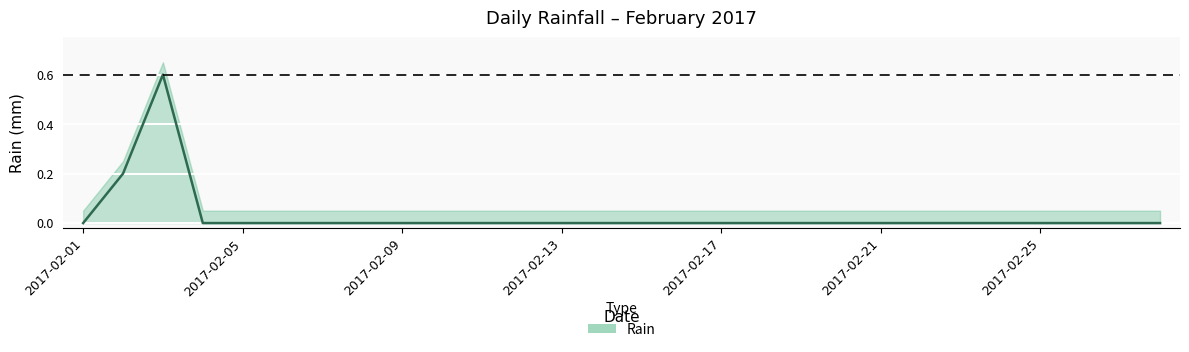

Reading left to right, list all the values displayed in this chart.

2017-02-01=0.0	2017-02-02=0.2	2017-02-03=0.6	2017-02-04=0.0	2017-02-05=0.0	2017-02-06=0.0	2017-02-07=0.0	2017-02-08=0.0	2017-02-09=0.0	2017-02-10=0.0	2017-02-11=0.0	2017-02-12=0.0	2017-02-13=0.0	2017-02-14=0.0	2017-02-15=0.0	2017-02-16=0.0	2017-02-17=0.0	2017-02-18=0.0	2017-02-19=0.0	2017-02-20=0.0	2017-02-21=0.0	2017-02-22=0.0	2017-02-23=0.0	2017-02-24=0.0	2017-02-25=0.0	2017-02-26=0.0	2017-02-27=0.0	2017-02-28=0.0